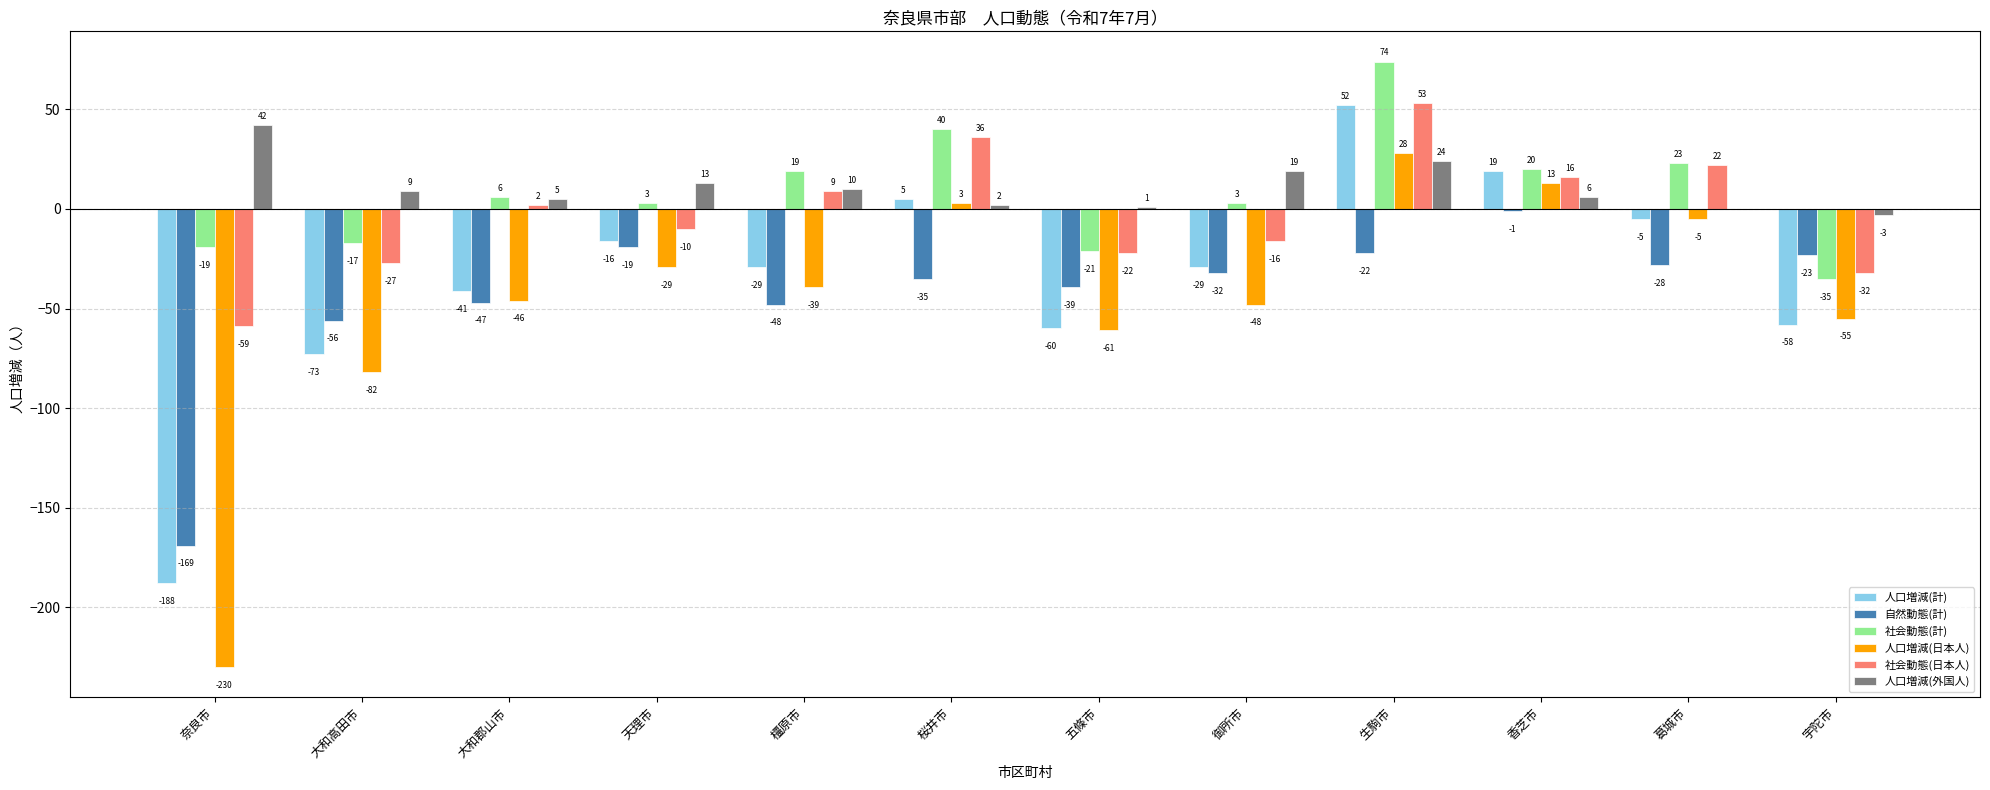

Which category has the highest value in the 自然動態(計) series?

香芝市